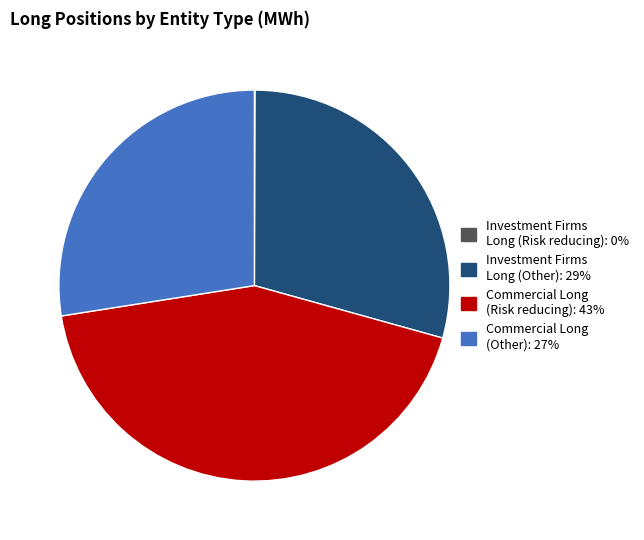

How many slices are in this pie chart?

4